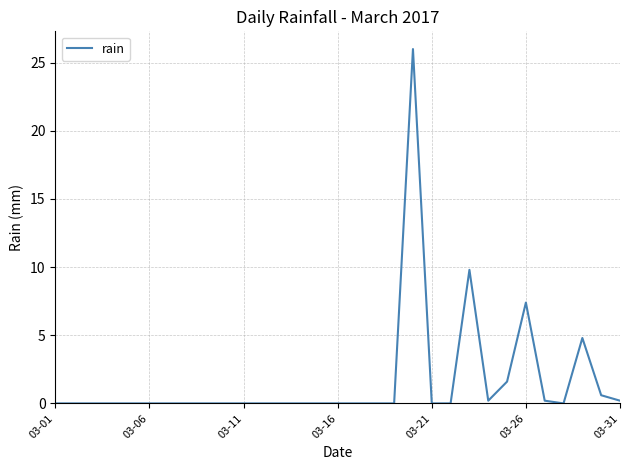

What is the greatest value displayed?

26.0